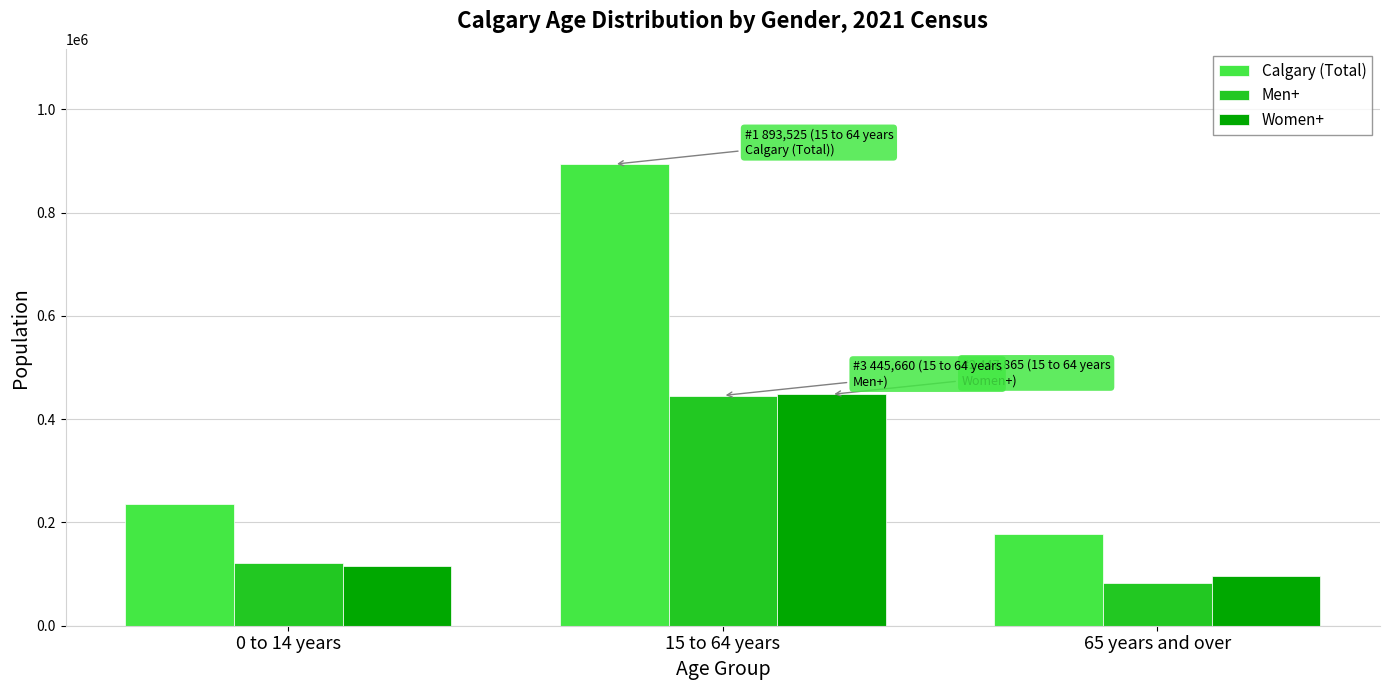

What is the value of the Men+ bar at the 2nd from the left?

445660